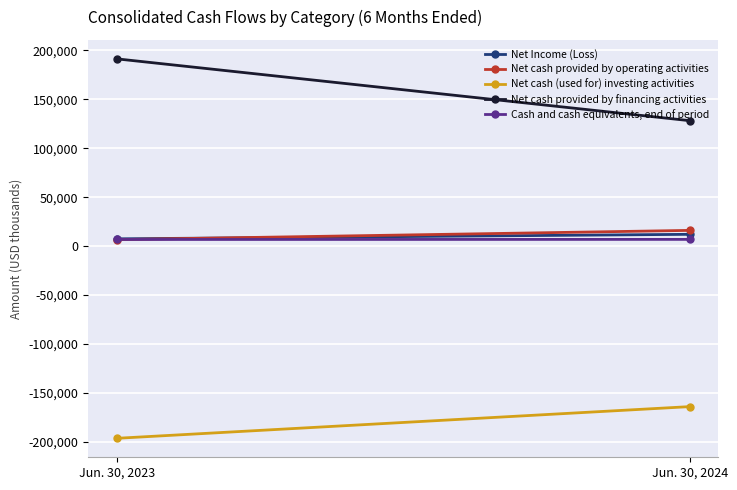

The value of Net Income (Loss) at Jun. 30, 2023 is 2363. True or false?

False